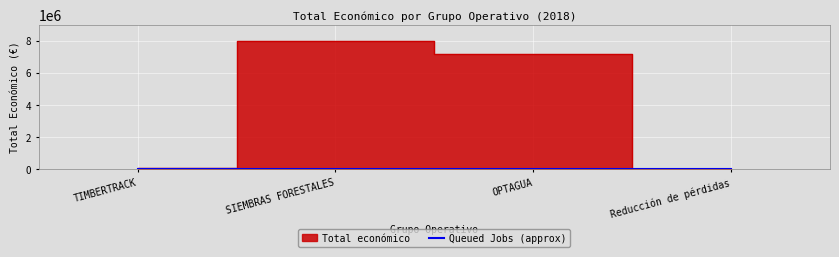

True or false: Queued Jobs (approx) has more than 1 points higher than both neighbors.

False